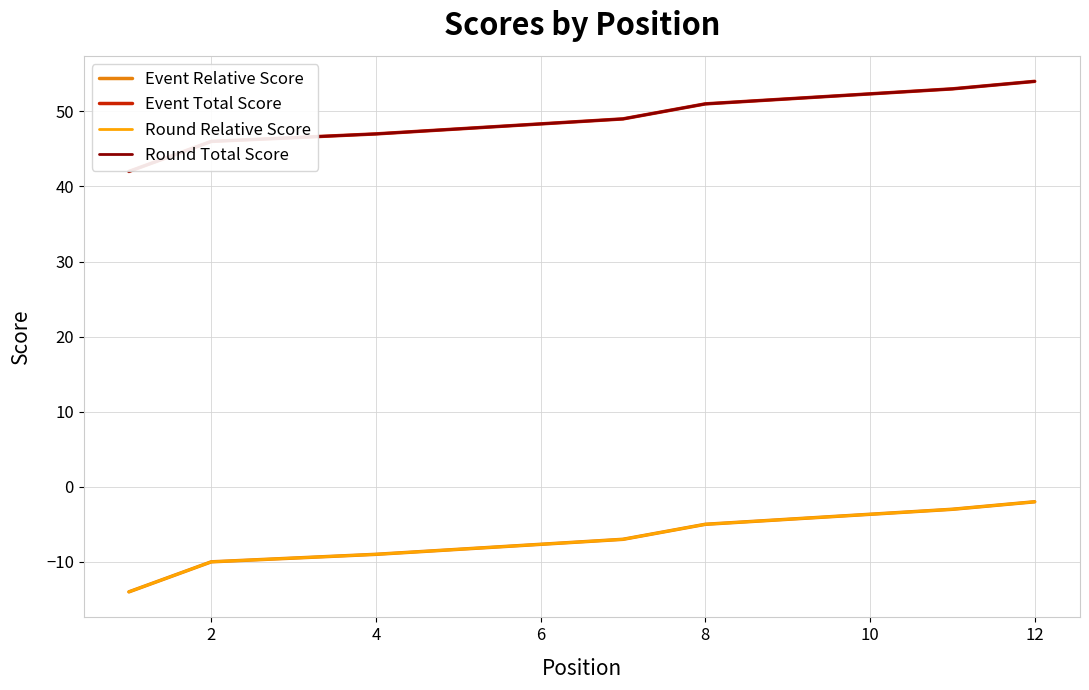

Is the value of Round Relative Score at 2 greater than the value of Event Relative Score at 4?

No